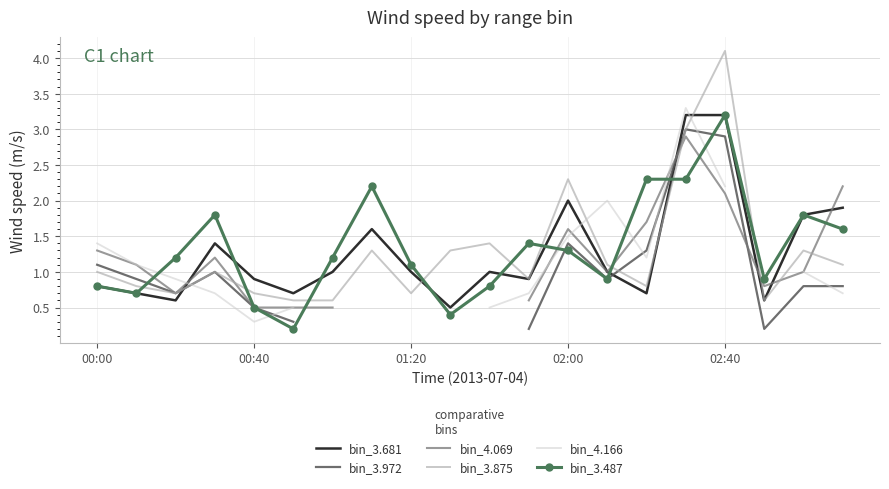

True or false: bin_3.875 and bin_4.166 intersect in this chart.

True